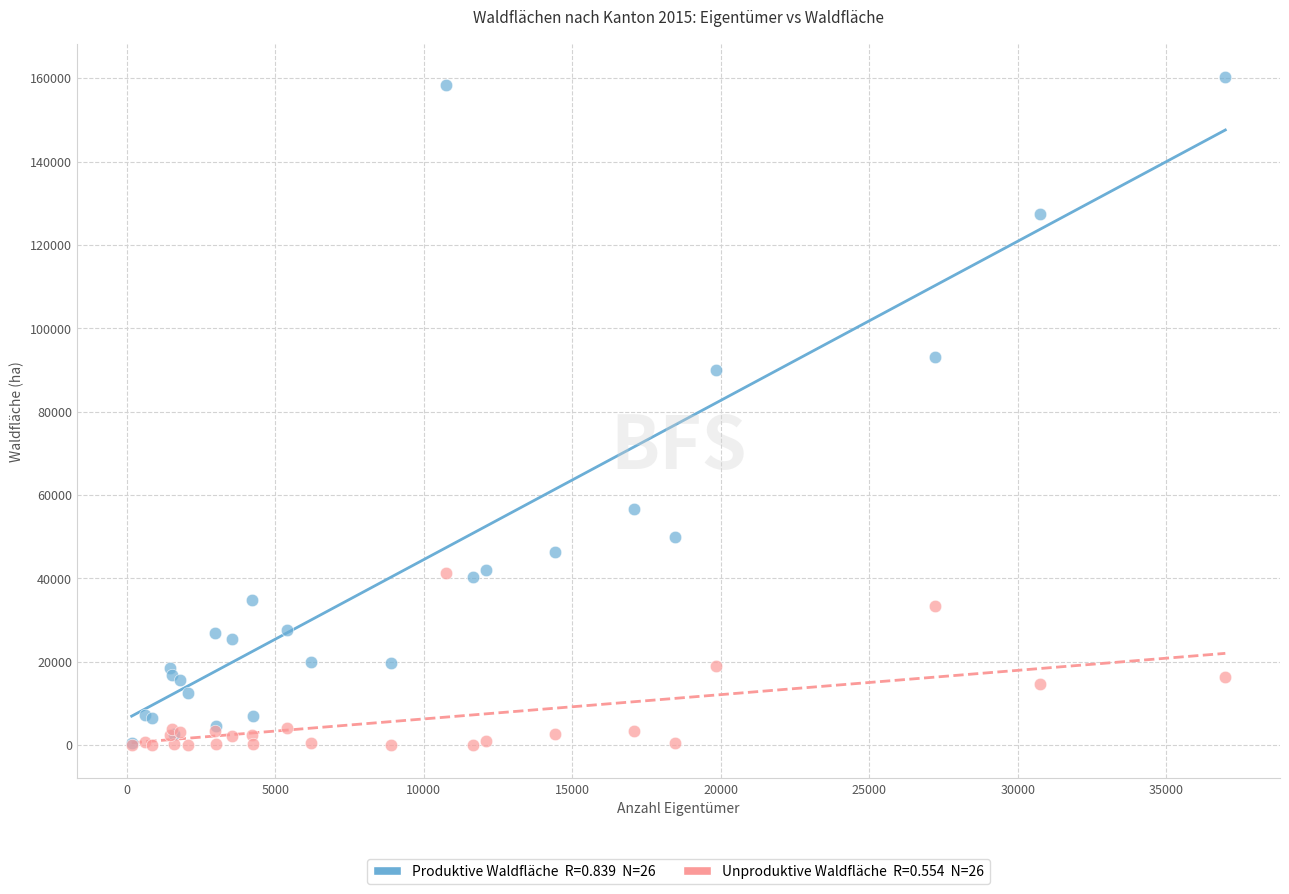

Across all series, what Y value is closest to 80148?

90092